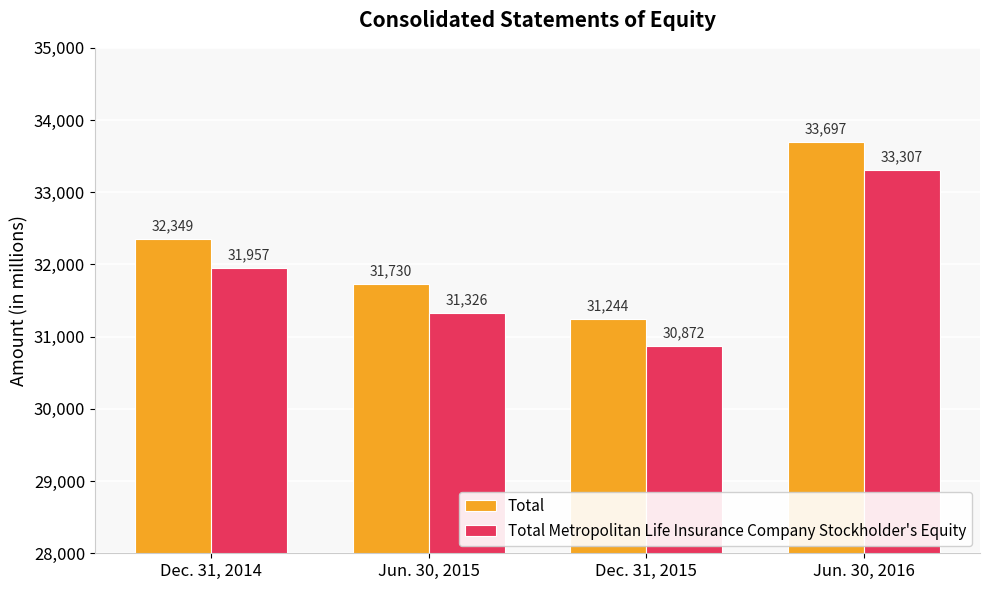

How many bars are there in each group?

2